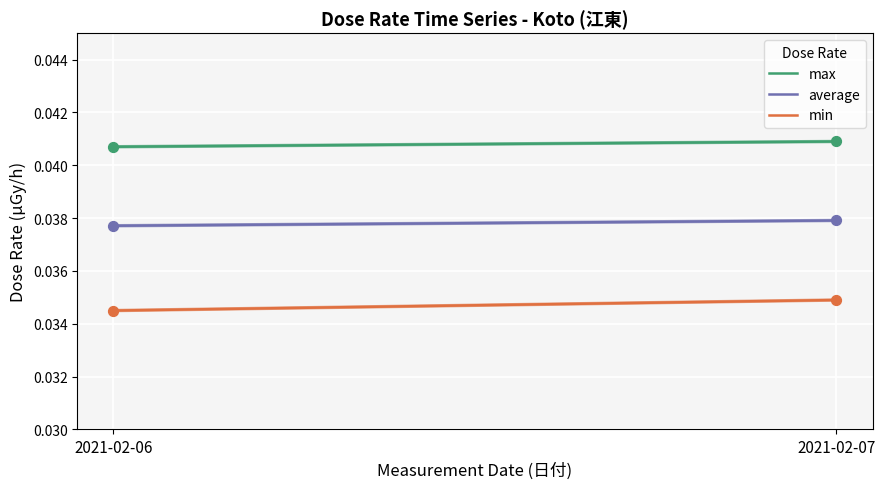

Which series has the largest total across all categories?

max